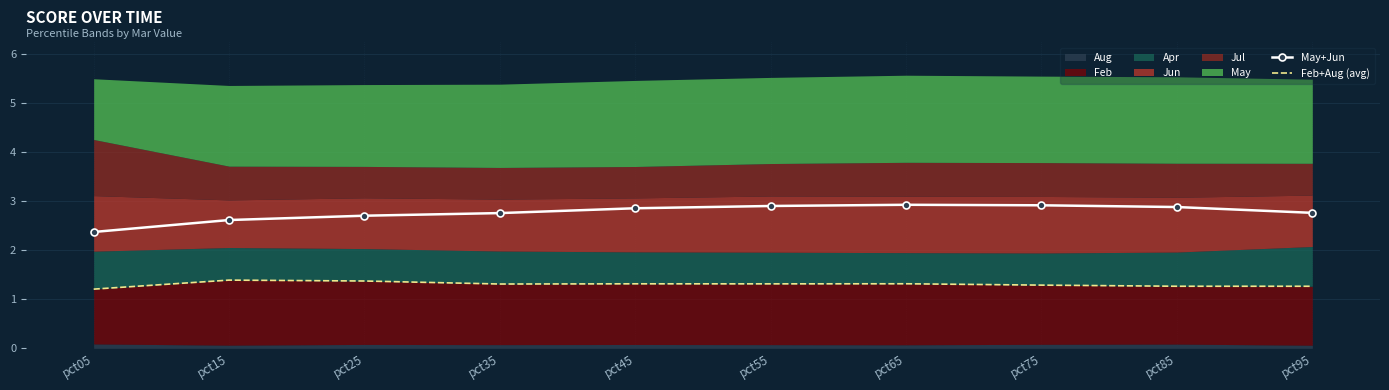

The value of May+Jun at pct25 is 1.6. True or false?

False